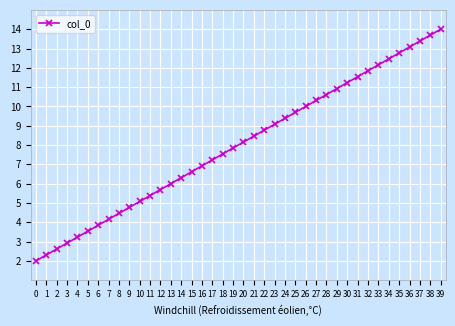

How many data points are above 8?

20